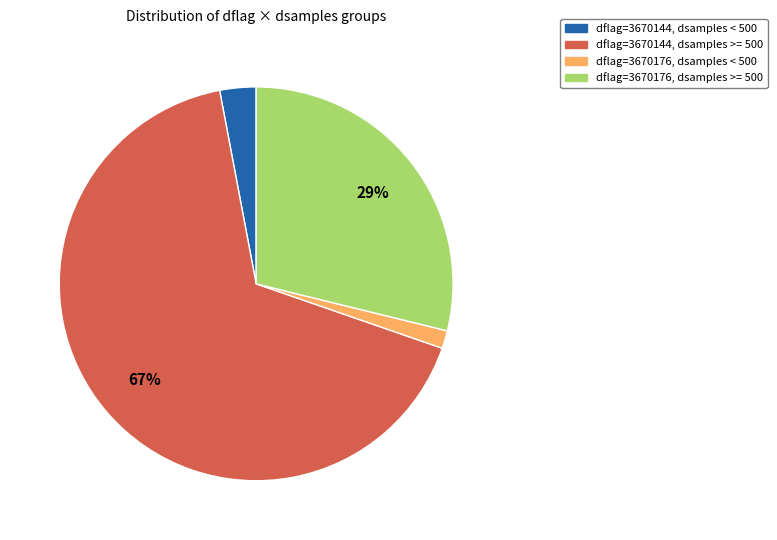

Which has a higher value, dflag=3670144, dsamples < 500 or dflag=3670176, dsamples < 500?

dflag=3670144, dsamples < 500